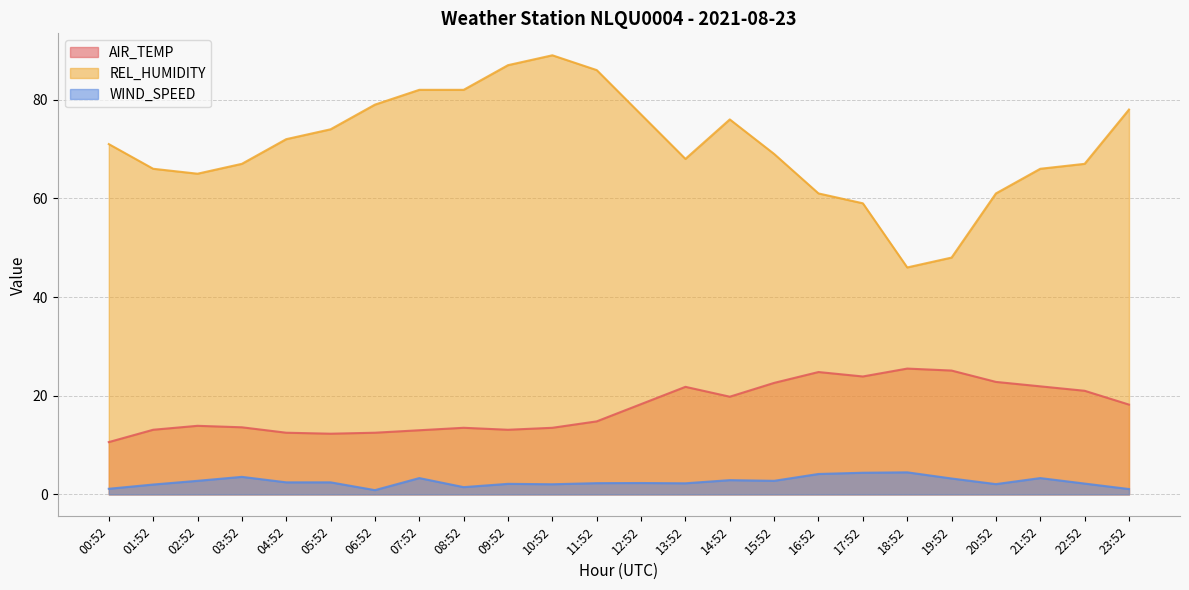

Which series has the largest total across all categories?

REL_HUMIDITY